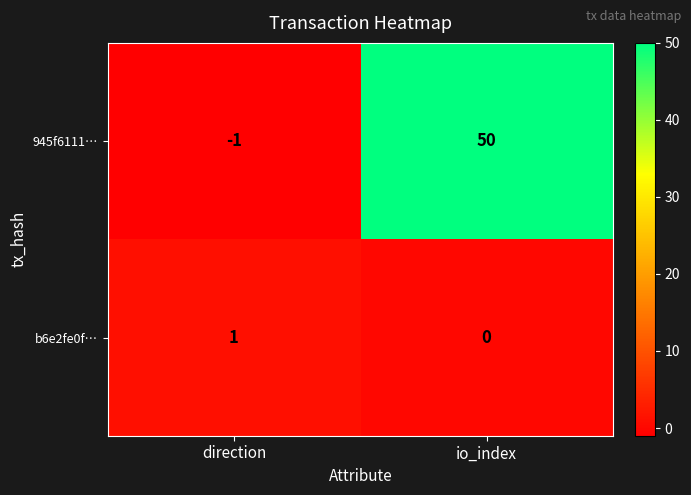

Reading left to right, extract all data points from this chart.

945f6111…: direction=-1	io_index=50
b6e2fe0f…: direction=1	io_index=0